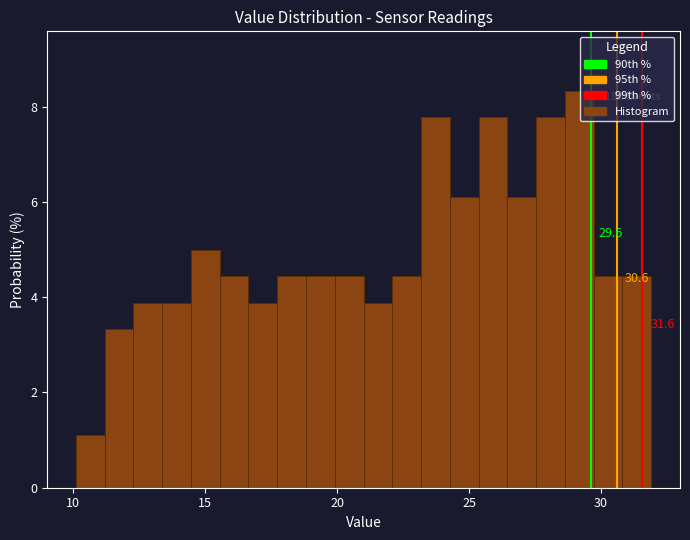

Read against the x-axis, roughly where is the centre of the tallest bar?

29.0